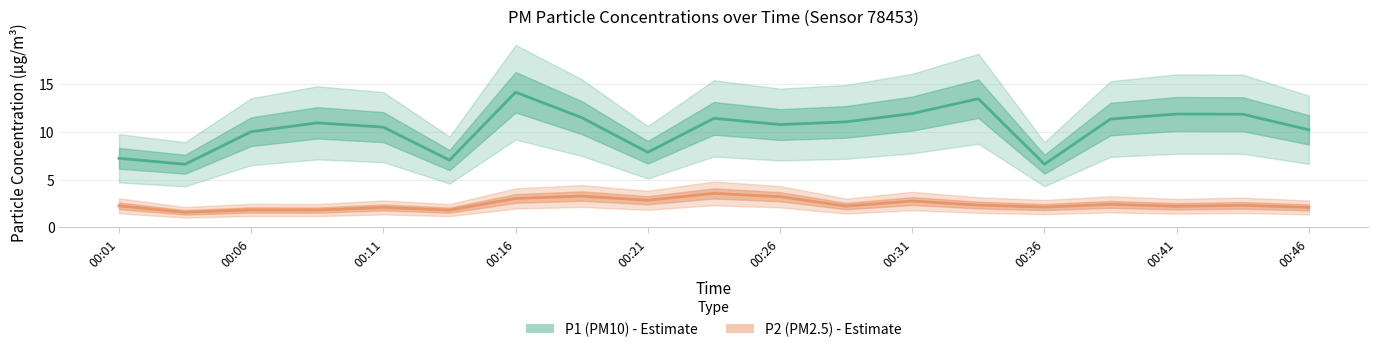

Between 00:39 and 00:06, which is larger?

00:39